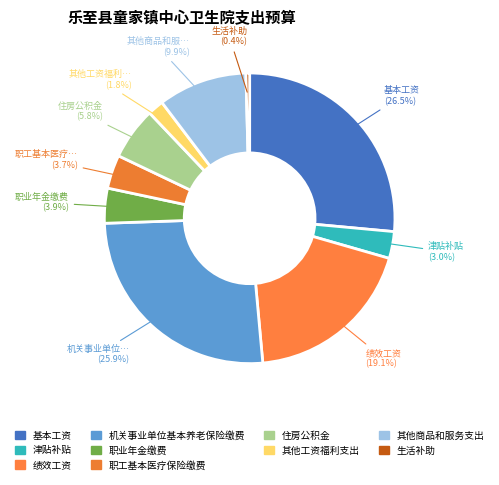

Which slice is the largest?

基本工资